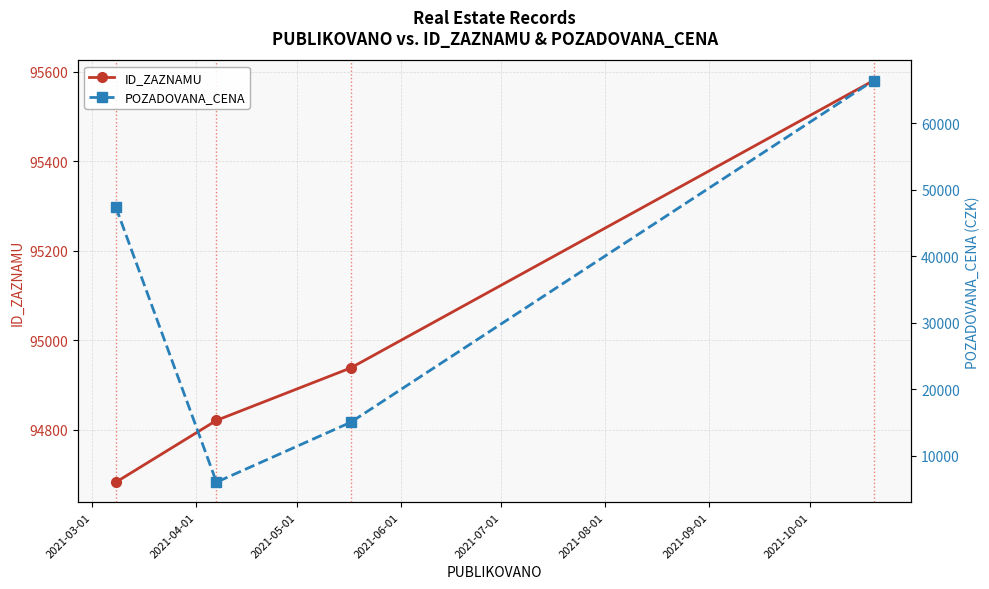

At how many categories does at least one series exceed 62392?

4